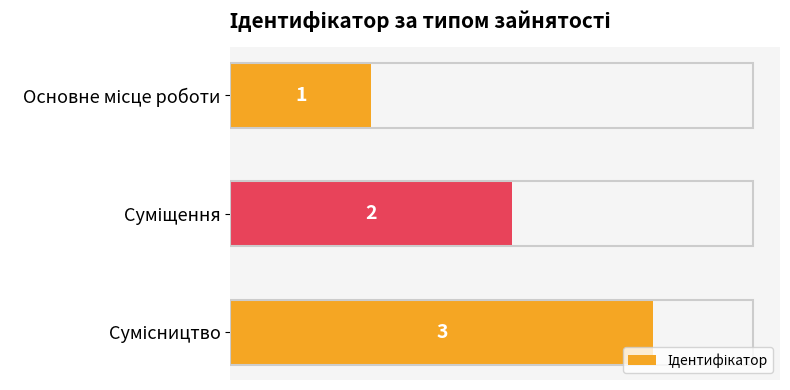

How many values are between 1 and 3?

3